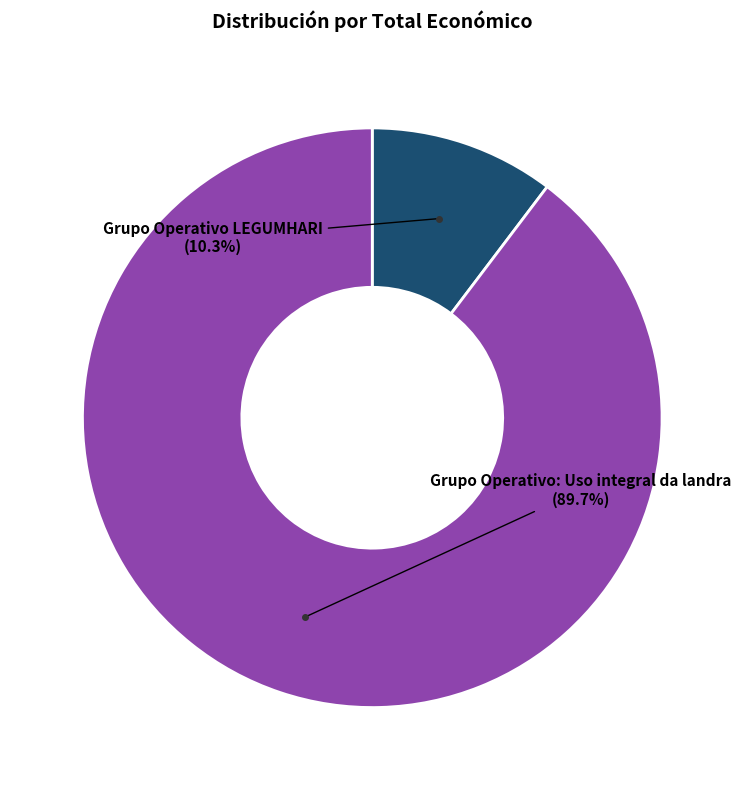

Count the number of slices in the pie.

2